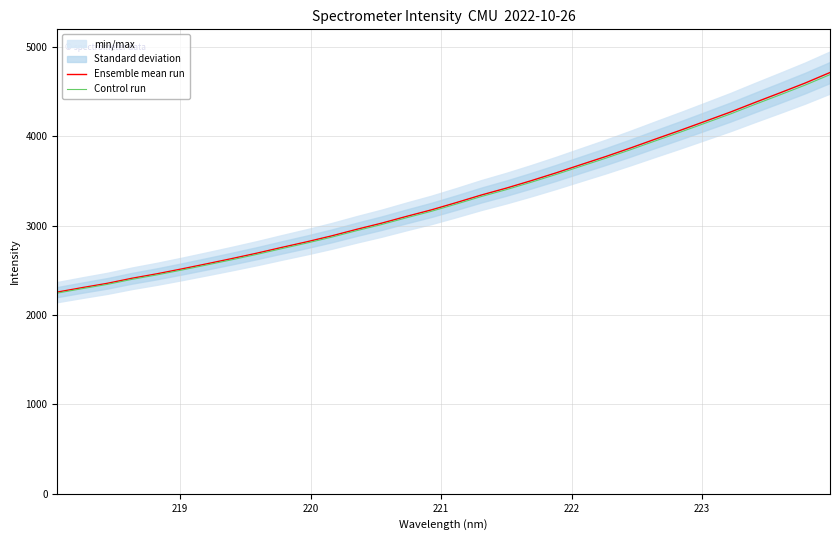

What is the difference between the second highest and minimum values in the Ensemble mean run series?

2340.1